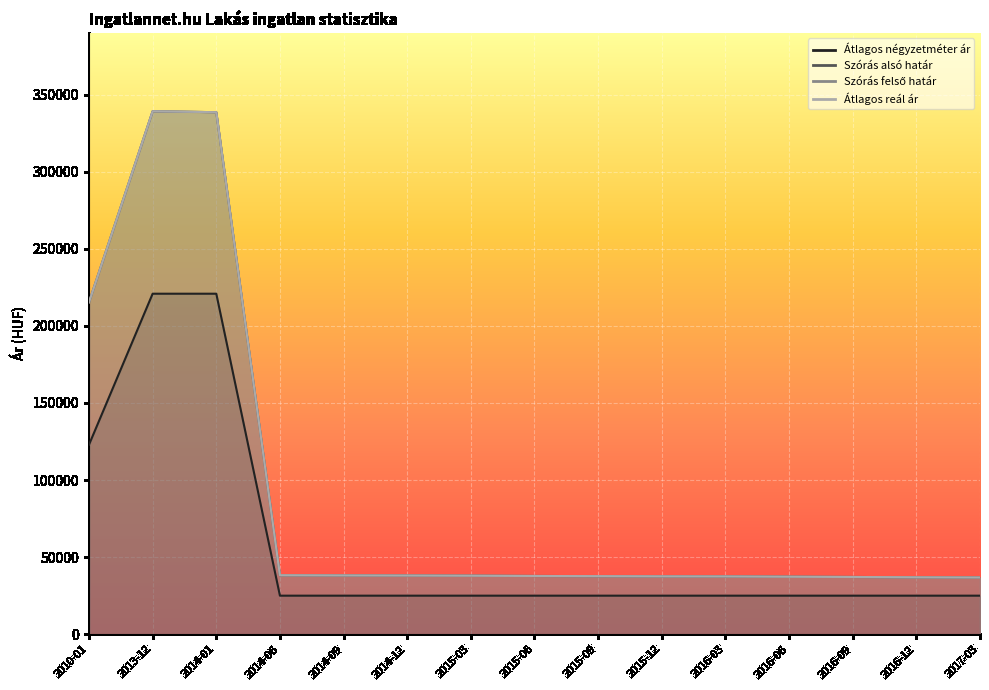

True or false: Átlagos reál ár and Szórás alsó határ intersect in this chart.

False